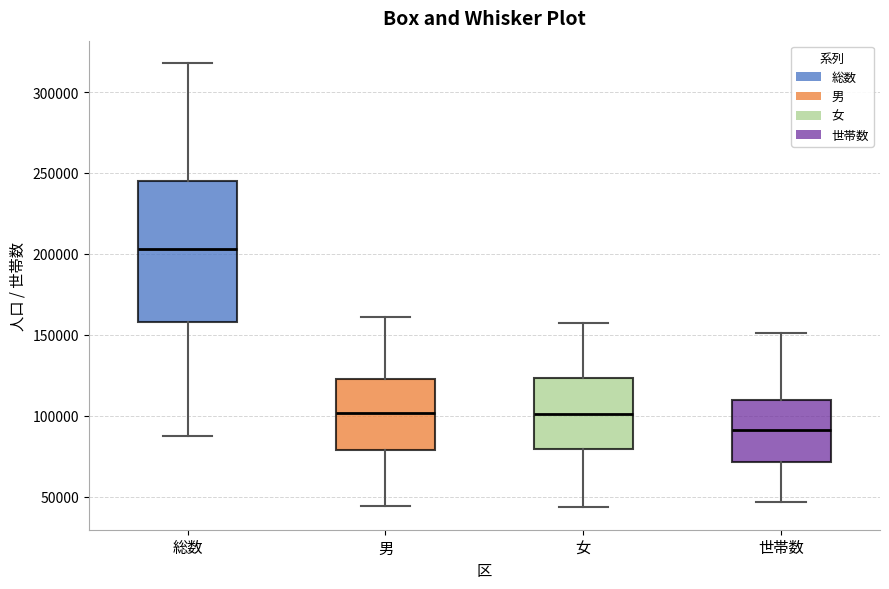

Reading left to right, transcribe this box plot: for each box, give where its median line is, the range the box spans, and where its two whiskers end, as read against the y-axis. The values are not printed on the chart, so give them approximately, as read against the axis.

総数: median 205000, box 160000 to 245000, whiskers 85000 to 320000
男: median 100000, box 80000 to 120000, whiskers 45000 to 160000
女: median 100000, box 80000 to 125000, whiskers 45000 to 155000
世帯数: median 90000, box 70000 to 110000, whiskers 45000 to 150000